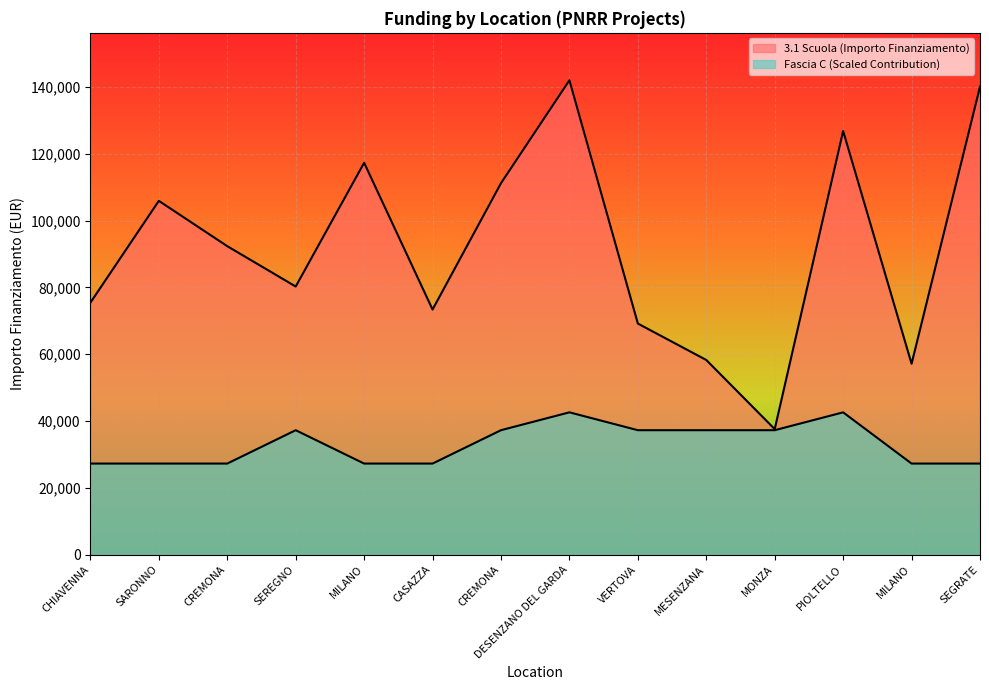

Where is the first local minimum for 3.1 Scuola?

SEREGNO